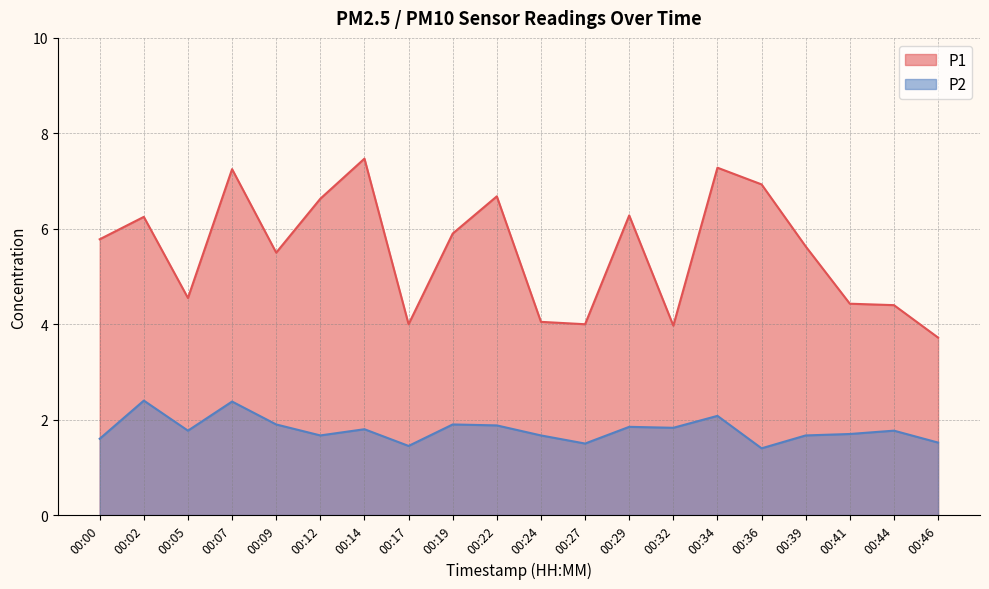

Reading left to right, what are all the values shown in this chart?

P1: 5.8	6.2	4.5	7.2	5.5	6.6	7.5	4.0	5.9	6.7	4.0	4.0	6.3	4.0	7.3	6.9	5.6	4.4	4.4	3.7
P2: 1.6	2.4	1.8	2.4	1.9	1.7	1.8	1.4	1.9	1.9	1.7	1.5	1.9	1.8	2.1	1.4	1.7	1.7	1.8	1.5